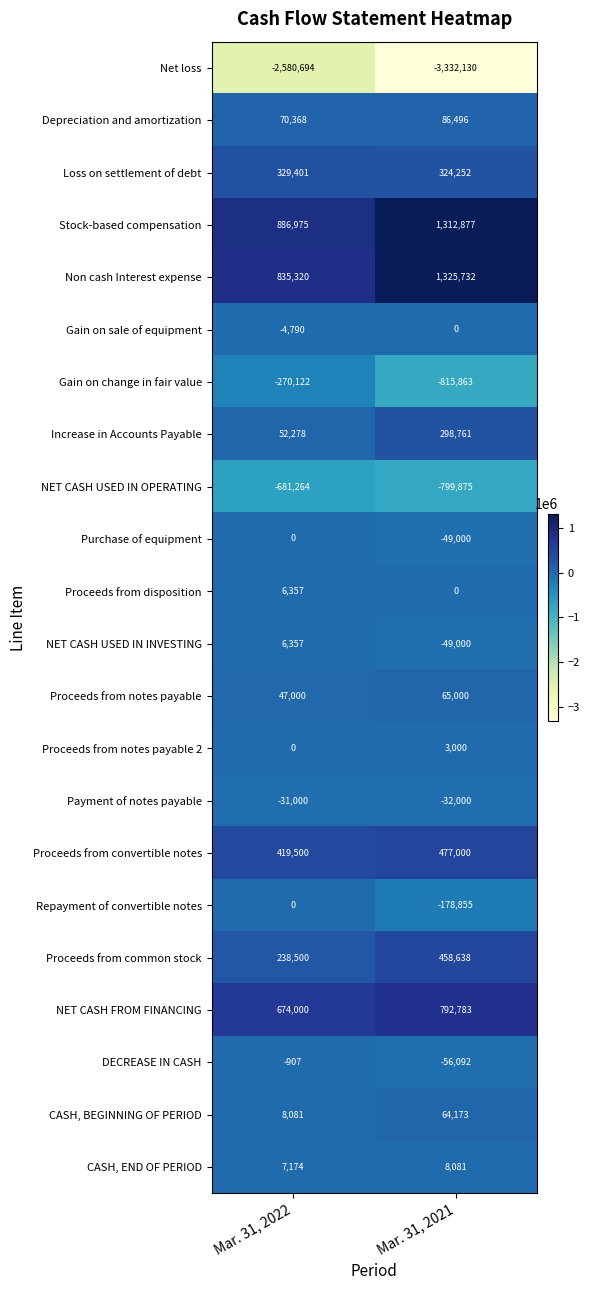

Which series has the largest range (max minus min)?

Net loss